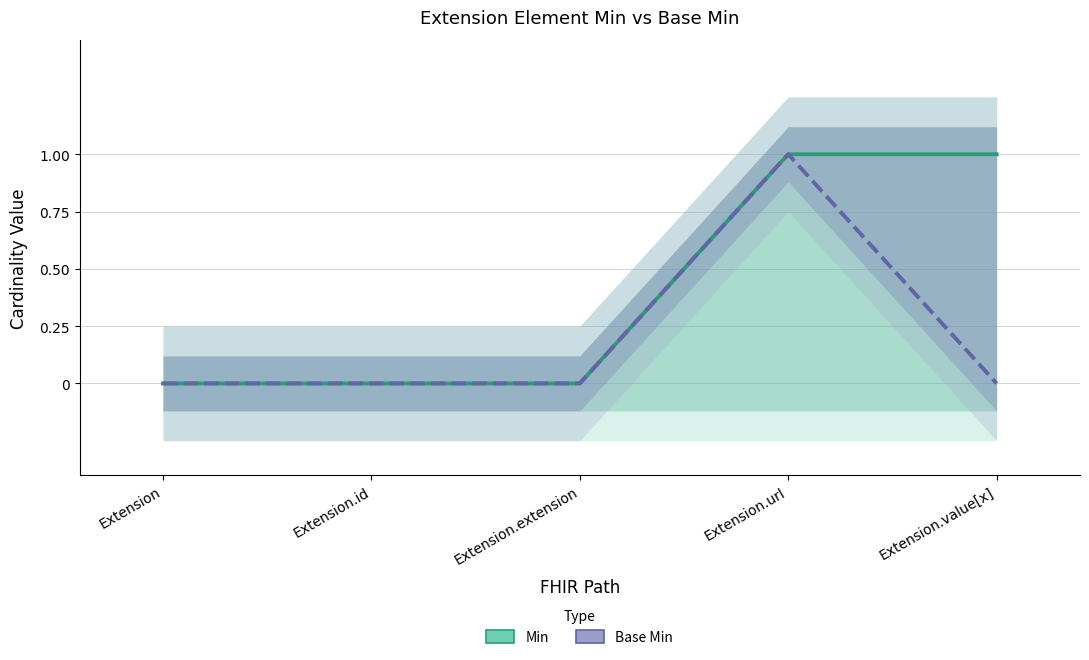

What is the difference between the maximum and minimum values in the Min series?

1